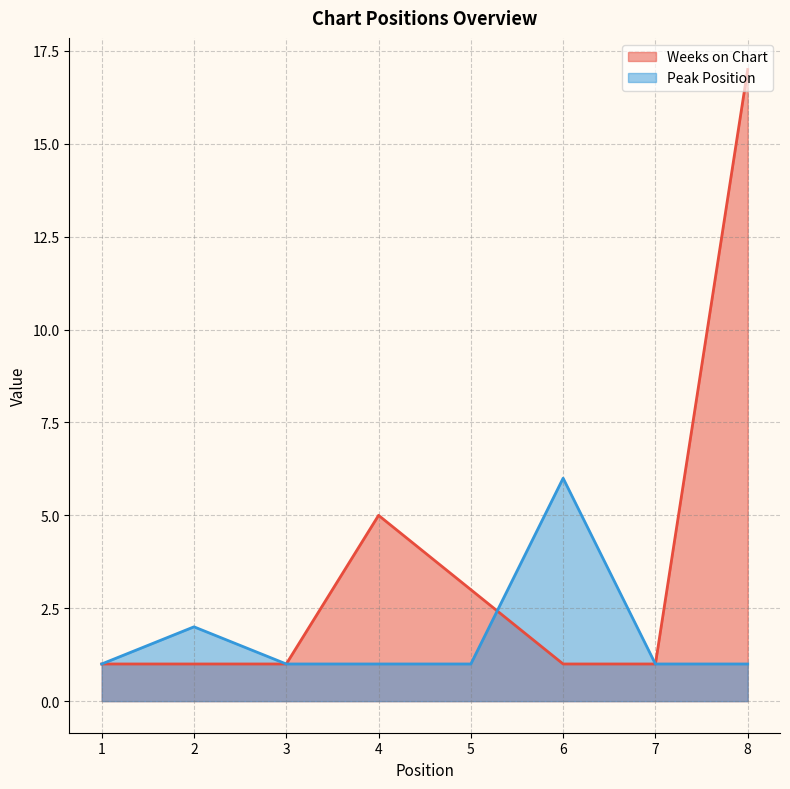

Is it true that Weeks on Chart equals 2 at 2?

False